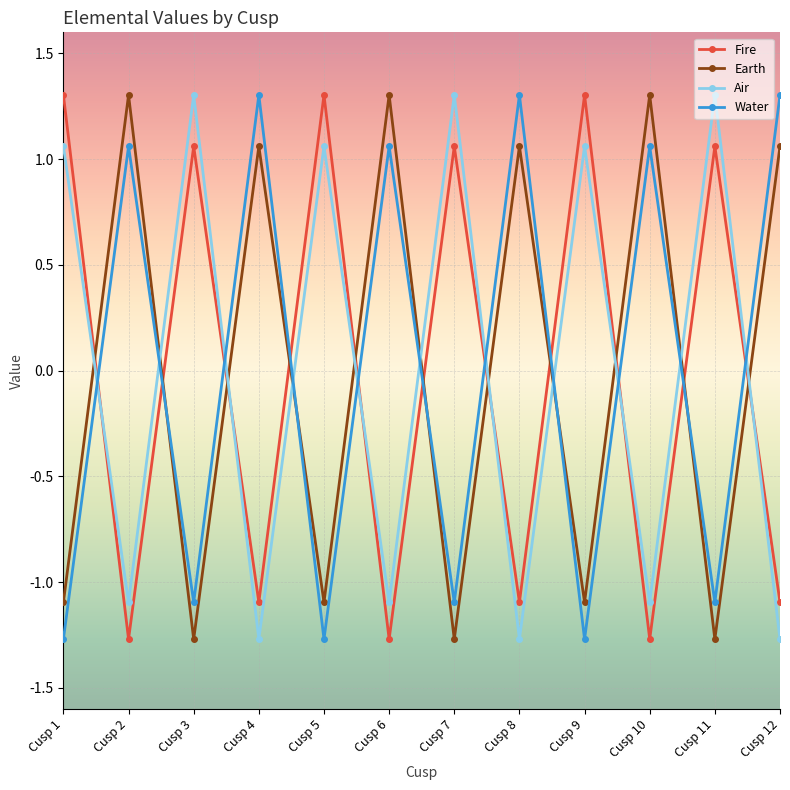

At how many categories does at least one series exceed 0?

12